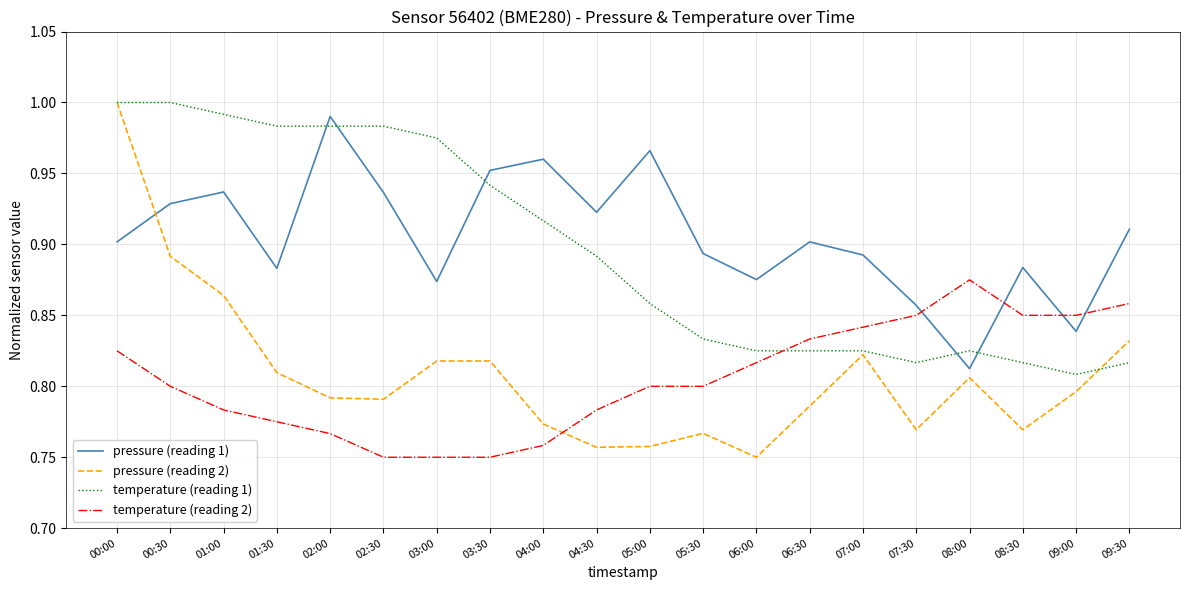

The temperature (reading 1) series shows 1.5 at 02:30. True or false?

False